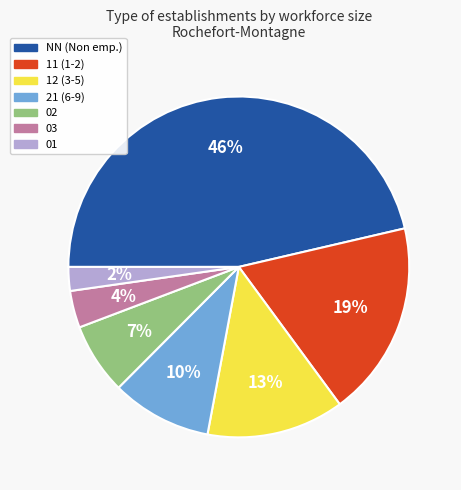

Is there any slice that represents more than half of the pie?

No